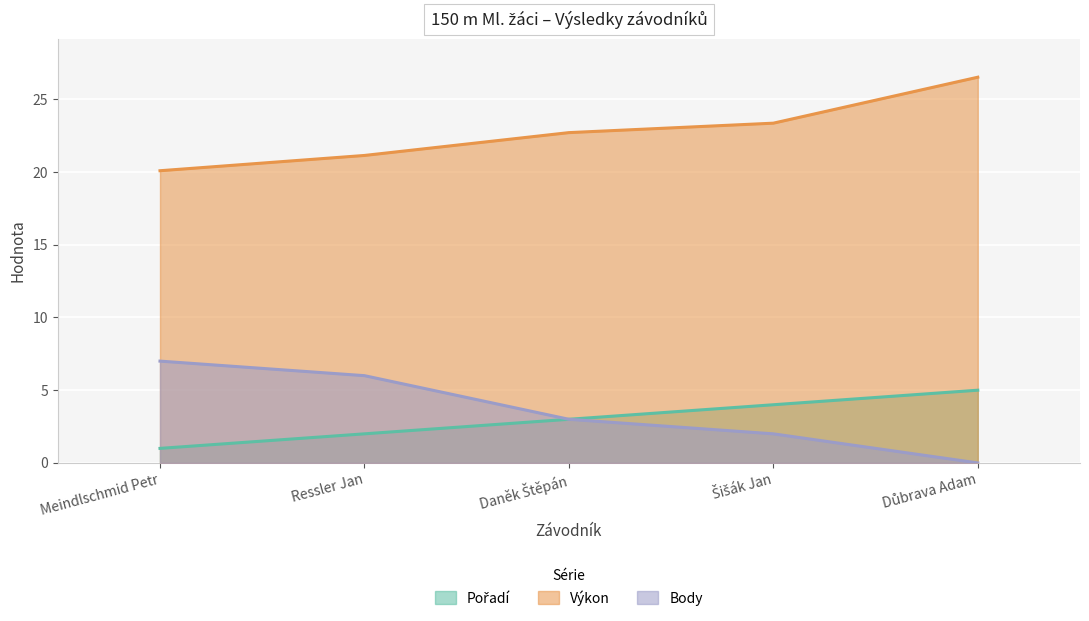

At which label does Výkon reach its minimum?

Meindlschmid Petr